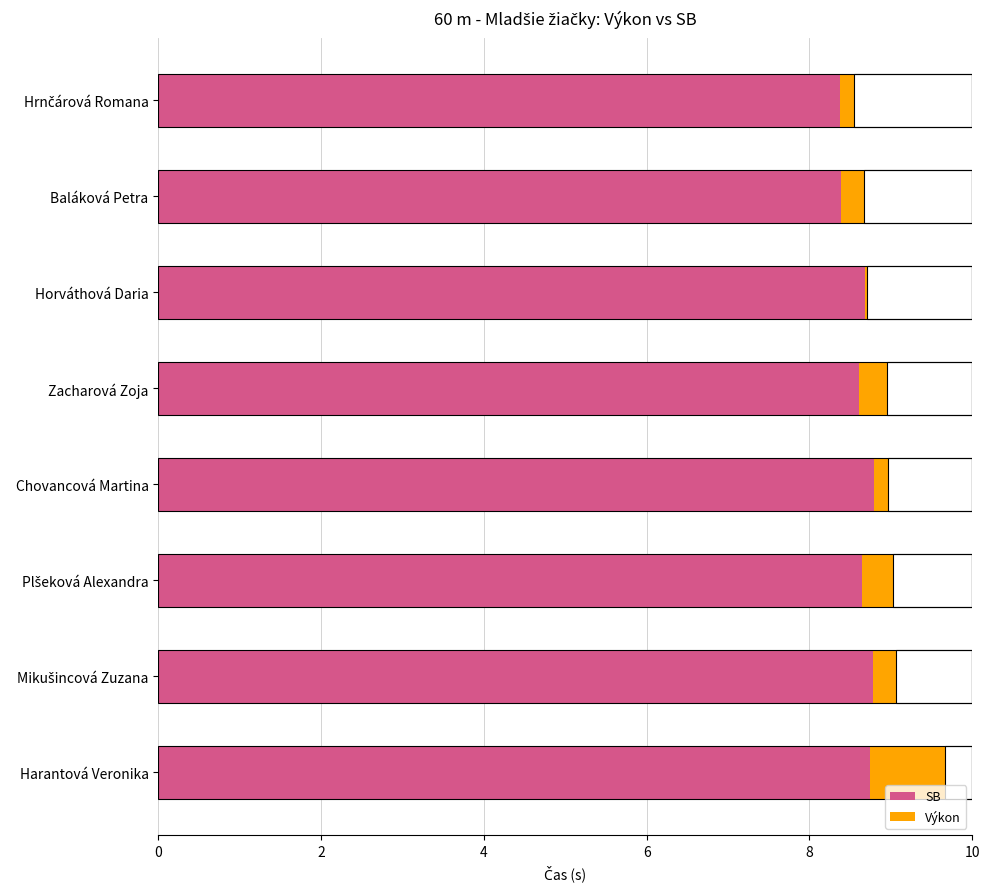

Reading left to right, list all the values displayed in this chart.

SB: 8.4	8.4	8.7	8.6	8.8	8.7	8.8	8.7
Výkon: 0.2	0.3	0.0	0.3	0.2	0.4	0.3	0.9